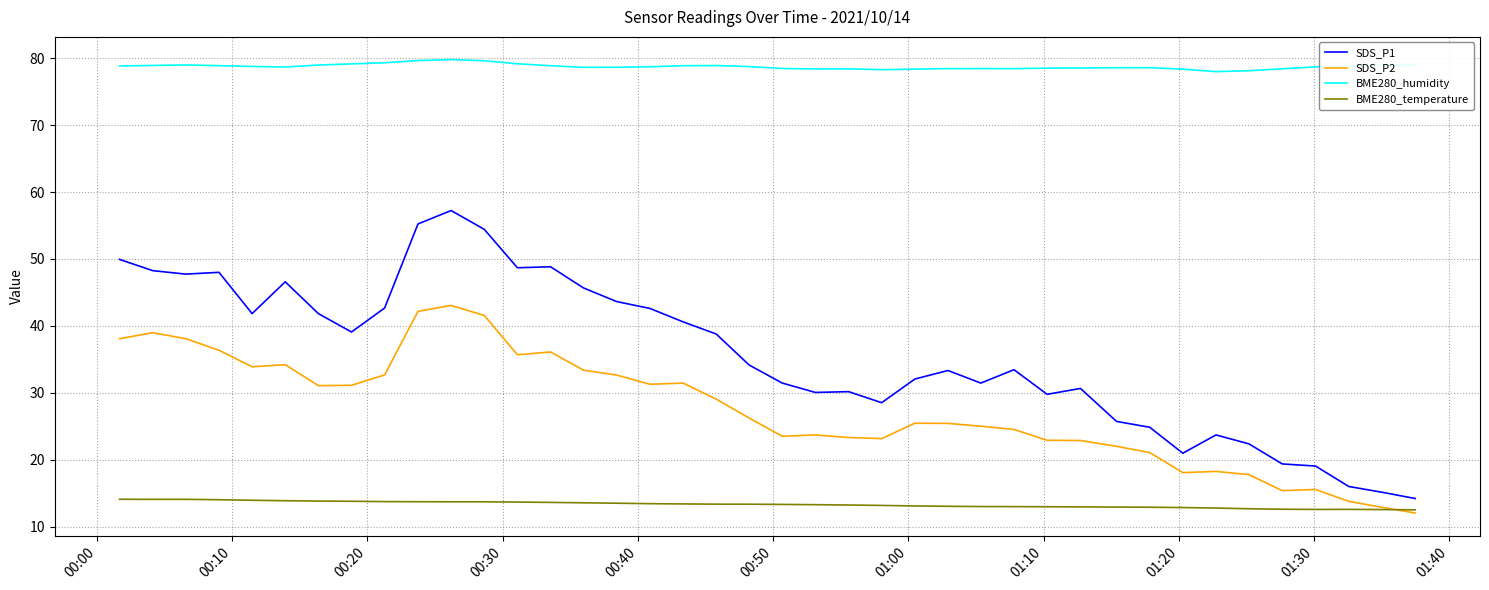

True or false: SDS_P2 and SDS_P1 intersect in this chart.

False